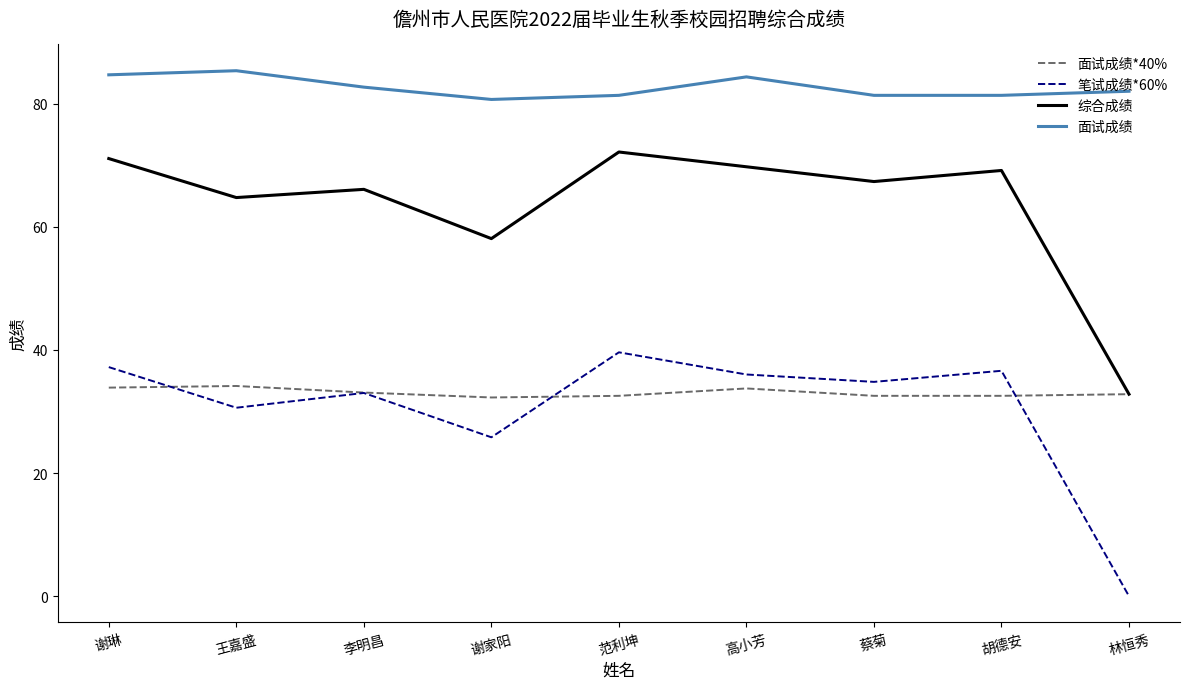

What position from the right is 谢家阳?

6